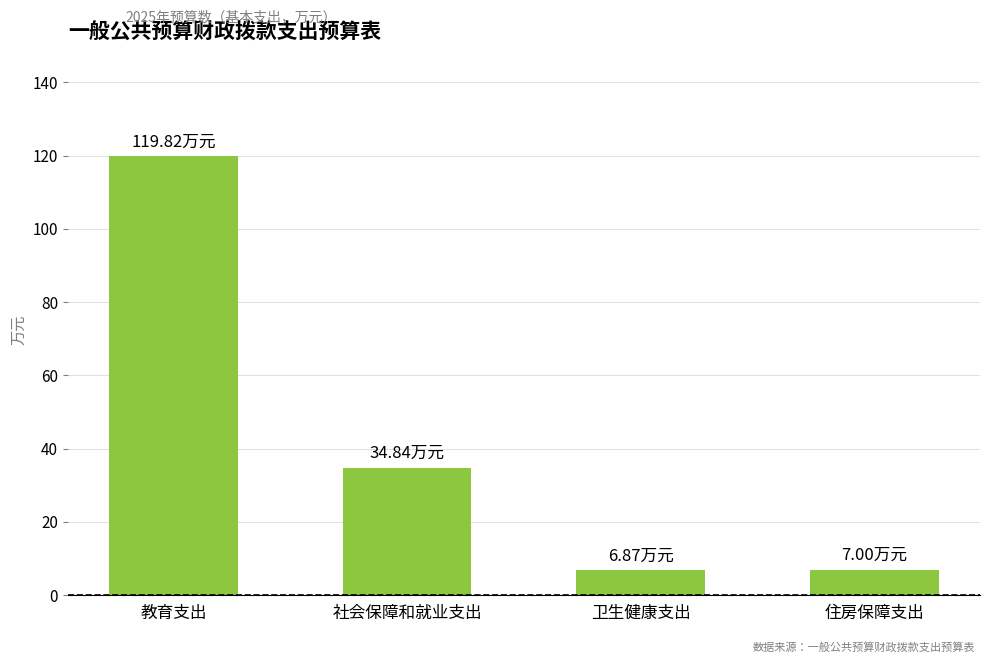

The value at 卫生健康支出 is 1.8. True or false?

False